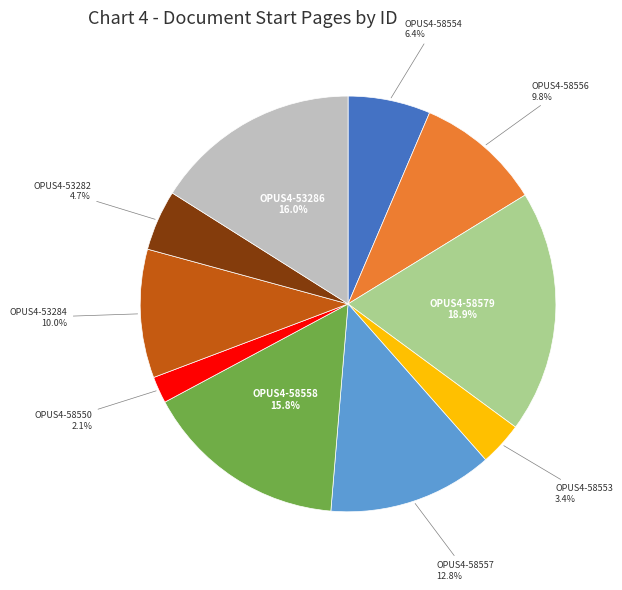

Combined, what portion of the pie is OPUS4-58557 and OPUS4-53282?

17.5%